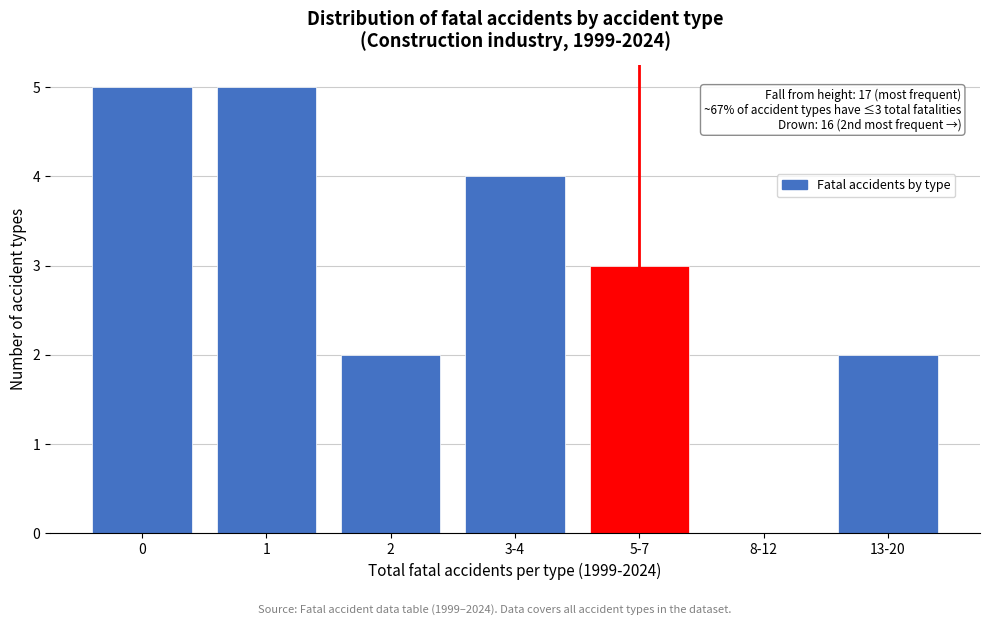

Reading left to right, extract all data points from this chart.

0=5	1=5	2=2	3-4=4	5-7=3	8-12=0	13-20=2